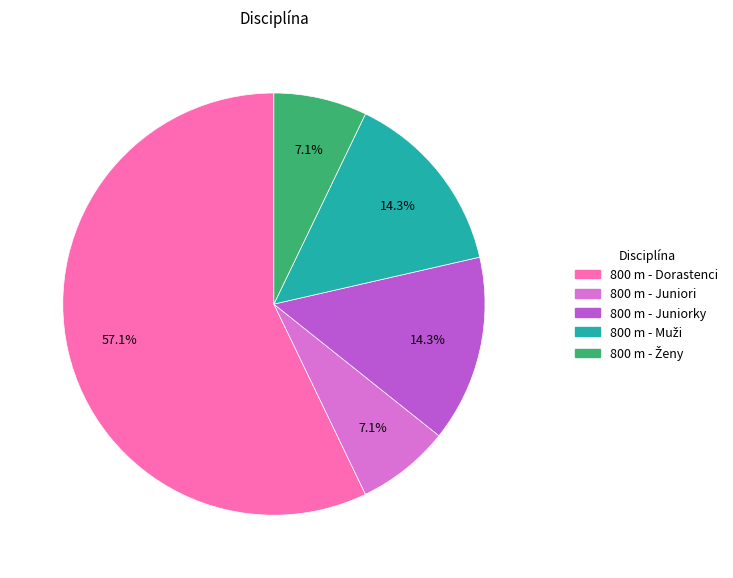

Is it true that 800 m - Dorastenci is 57% of the pie?

True